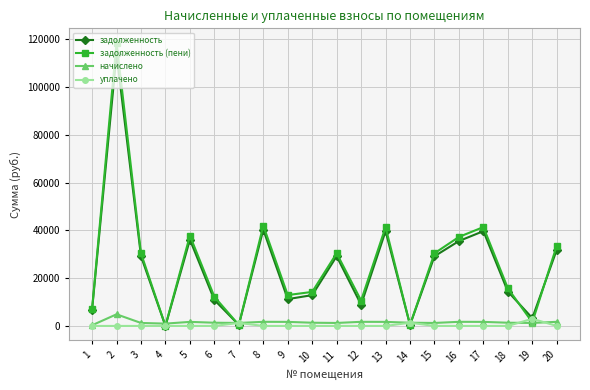

Which series has the largest total across all categories?

задолженность (пени)